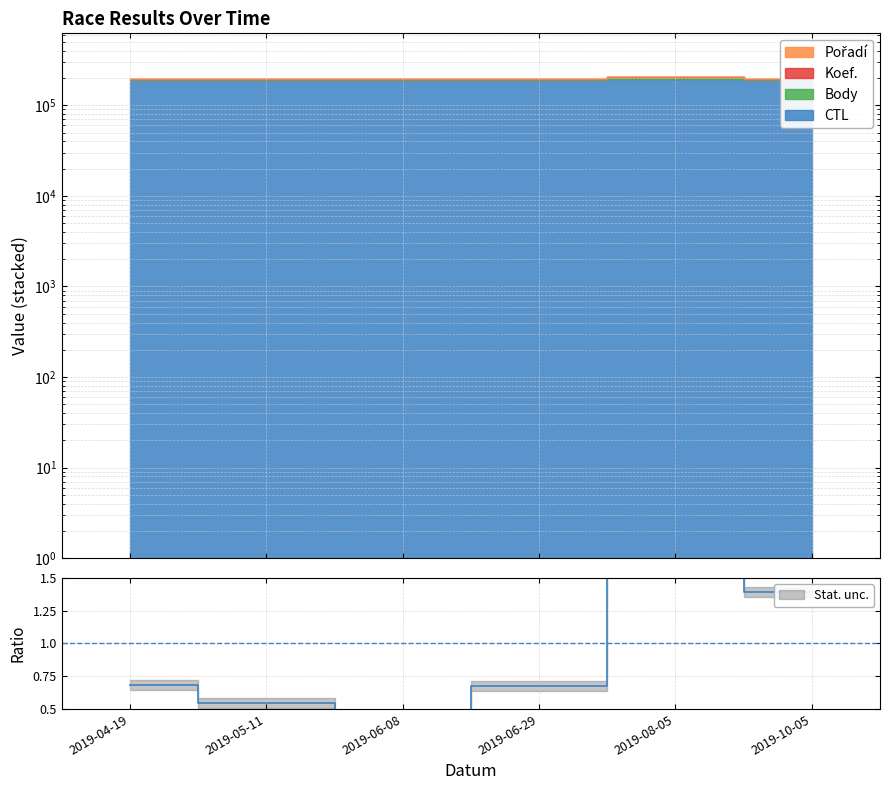

At which category does the chart reach its peak across all series?

2019-08-05